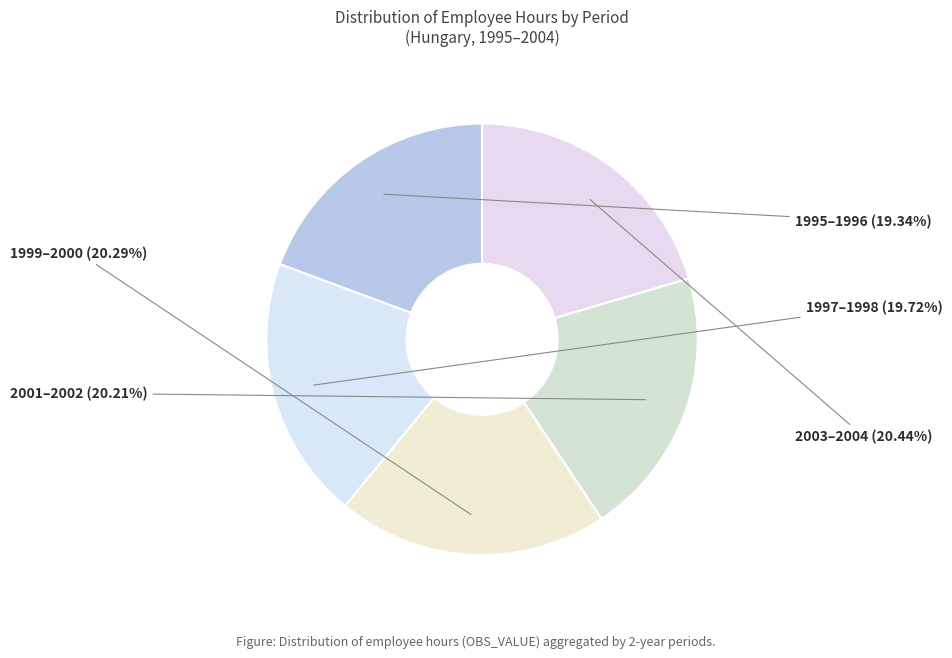

Combined, do 1995–1996 and 1999–2000 account for over 50%?

No